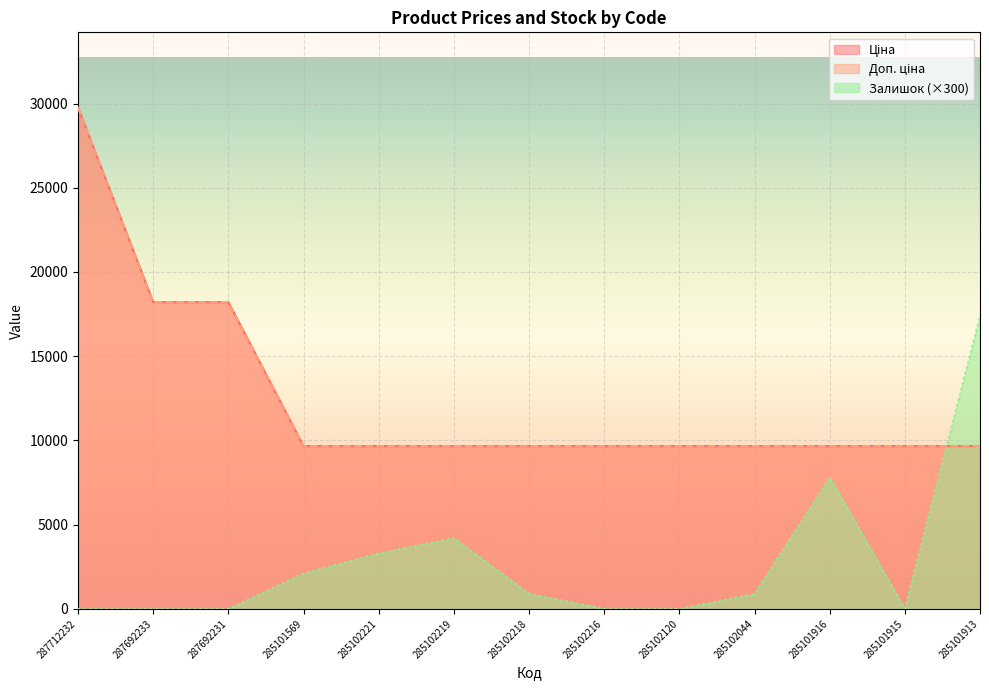

What is the highest value of the Доп. ціна series?

29761.5